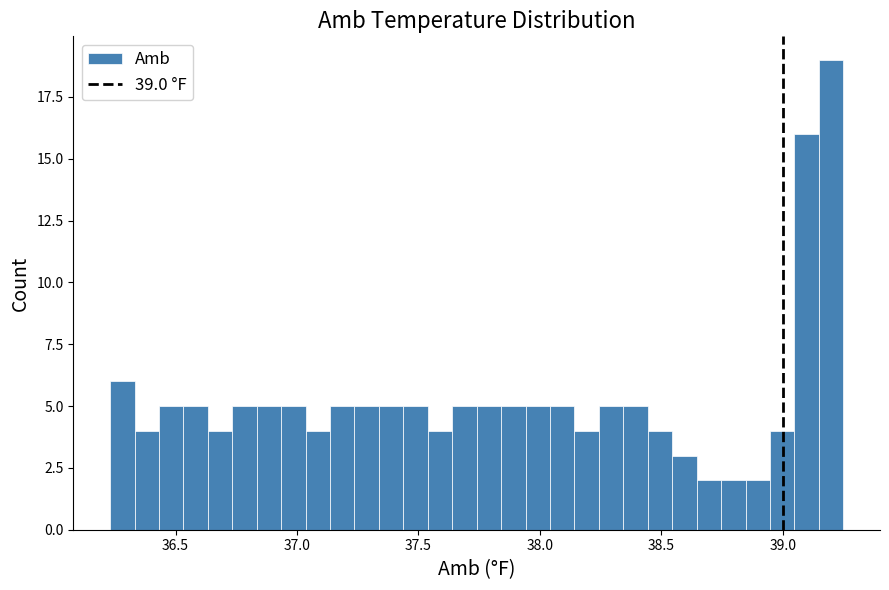

Around what value on the x-axis is the tallest bar? Give the approximate position of its centre, as read against the axis.

39.20